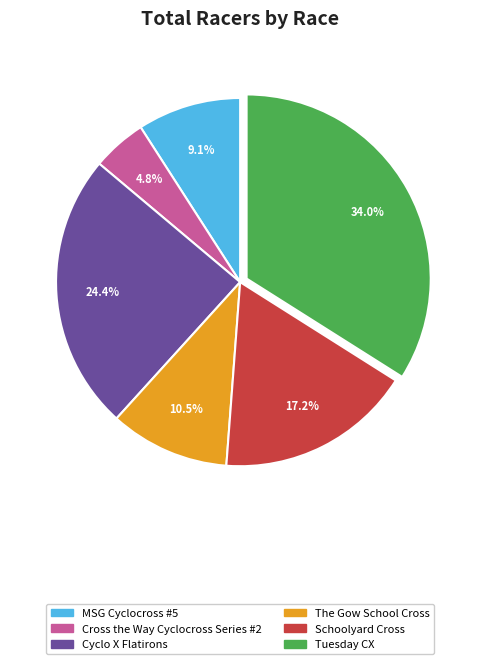

How much of the chart is everything except Cyclo X Flatirons?

75.6%